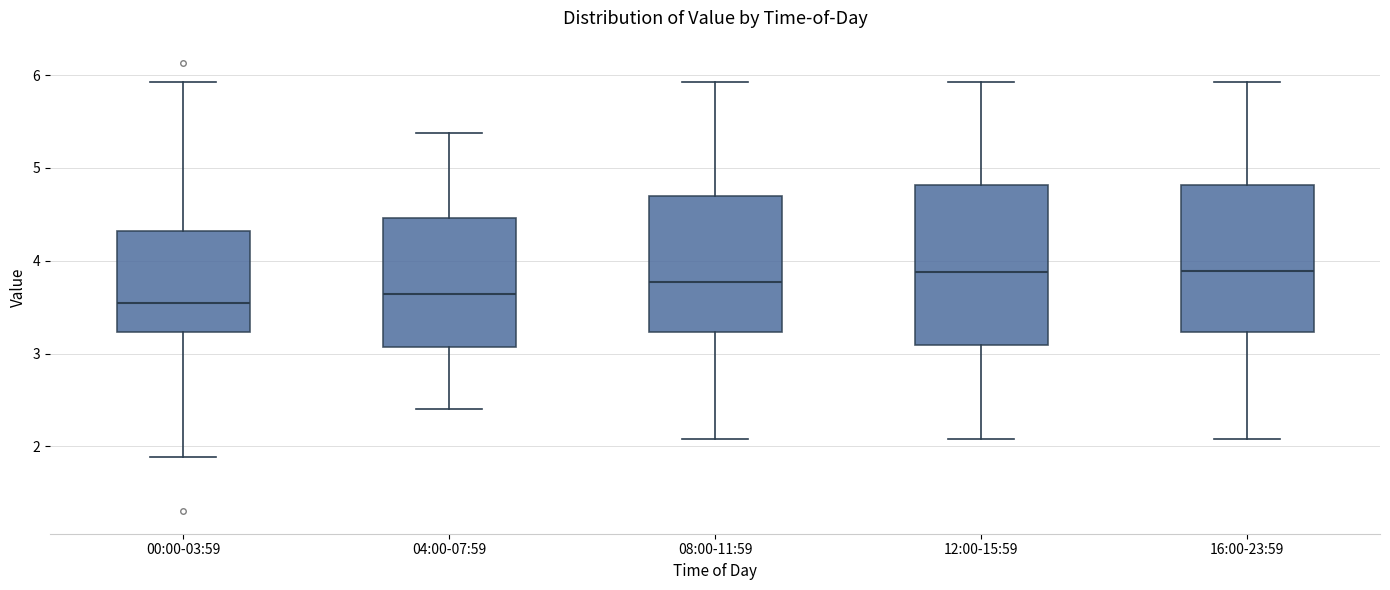

Where does the upper whisker of the box for 16:00-23:59 end on the y-axis? The values are not printed on the chart, so give them approximately, as read against the axis.

5.9